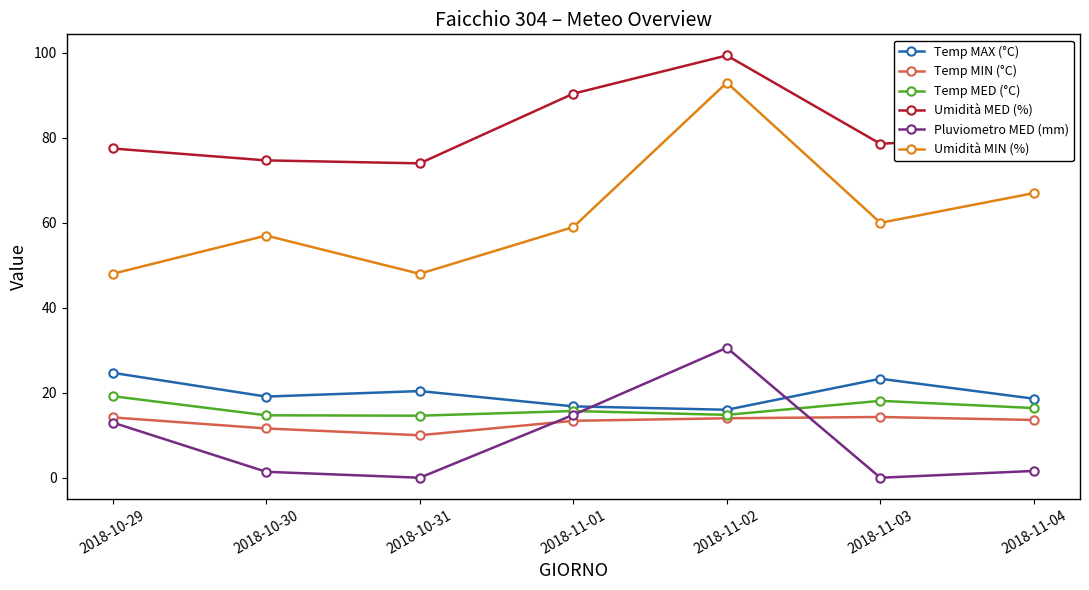

Is the value of Umidità MED (%) at 2018-10-30 greater than the value of Temp MIN (°C) at 2018-10-29?

Yes